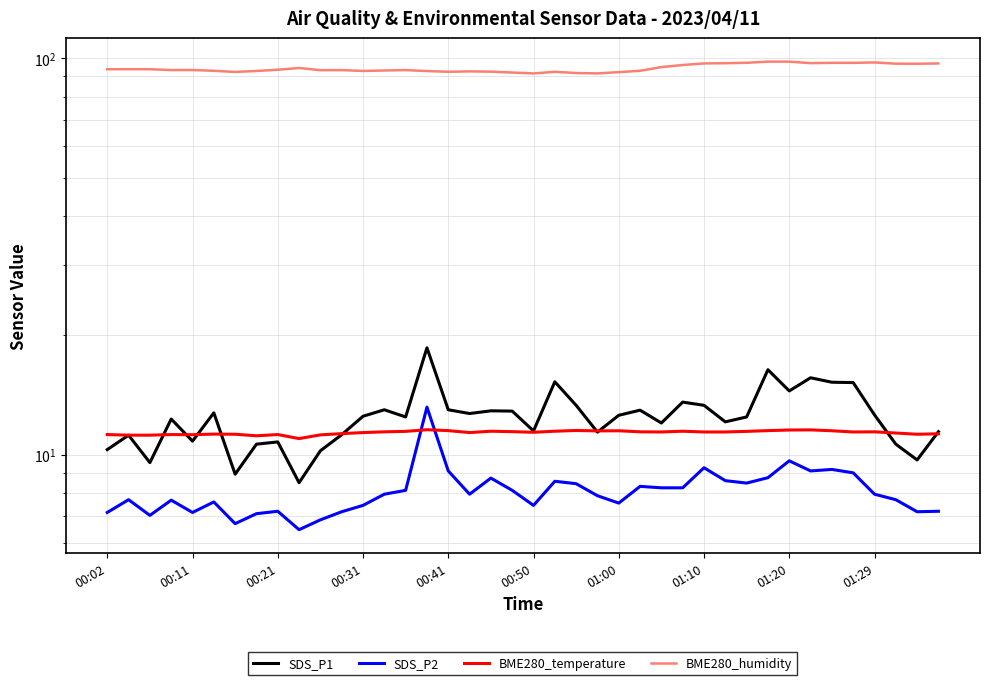

What is the difference between the highest and lowest values at 25?

84.6